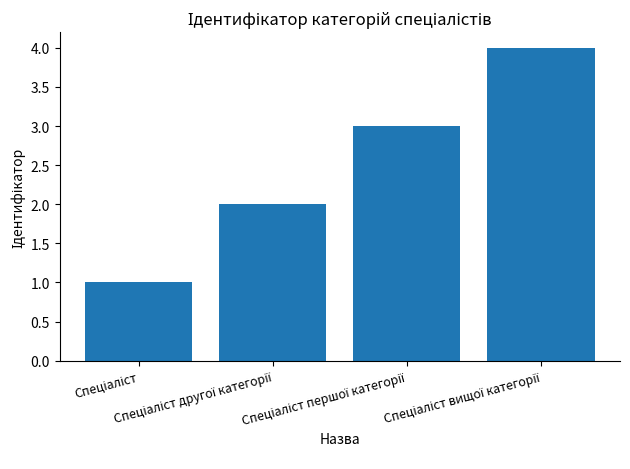

How many data points are less than 3?

2